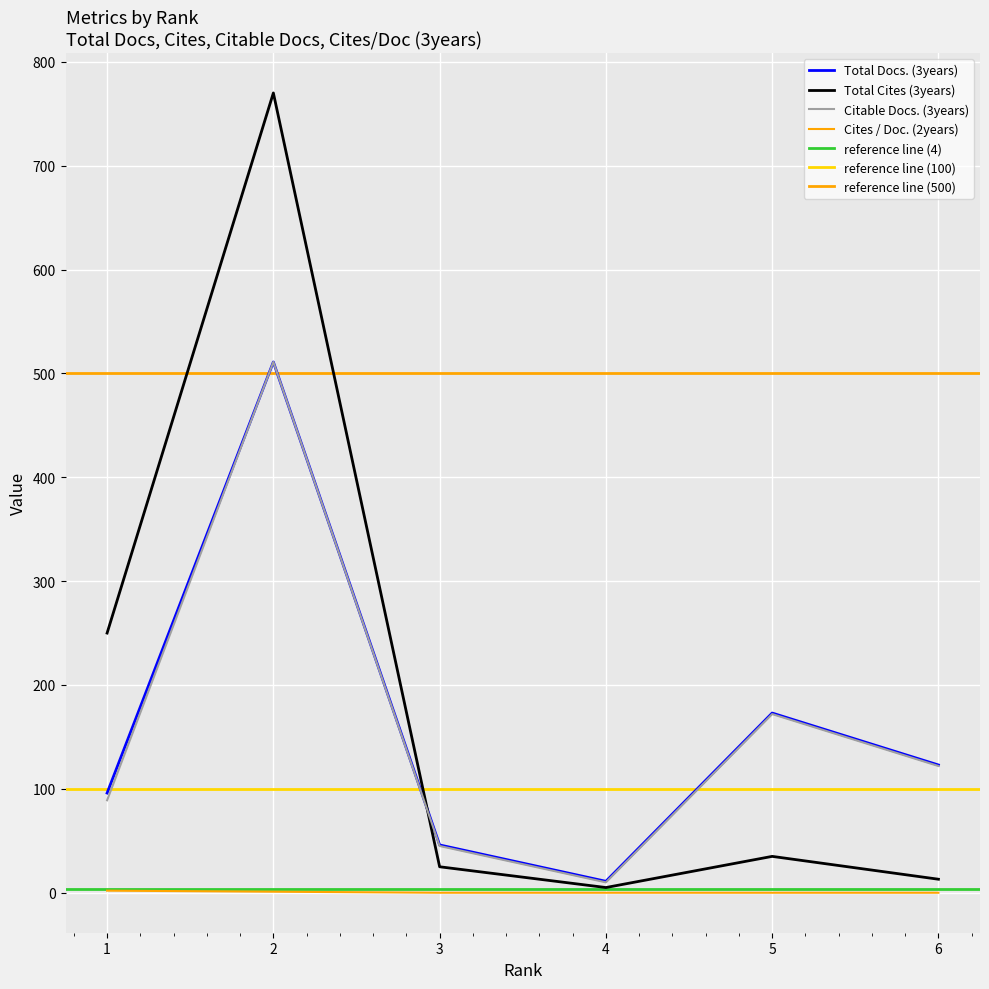

How many lines are shown in the chart?

4